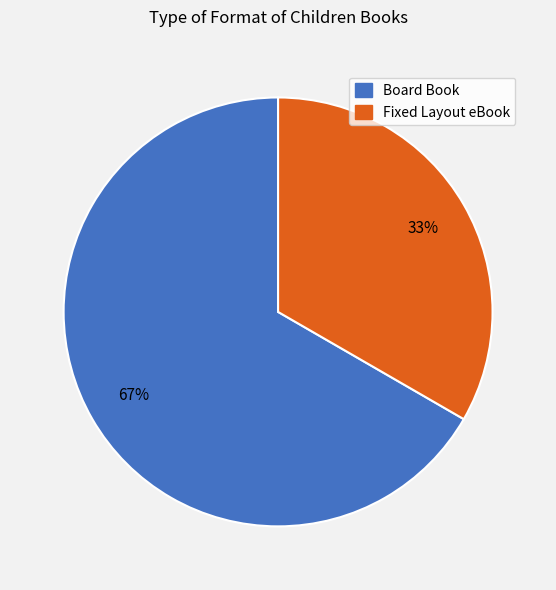

To the nearest percent, what portion does Board Book represent?

67%